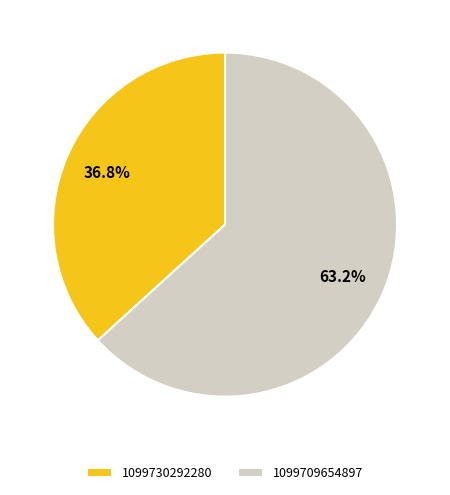

Between 1099709654897 and 1099730292280, which is larger?

1099709654897